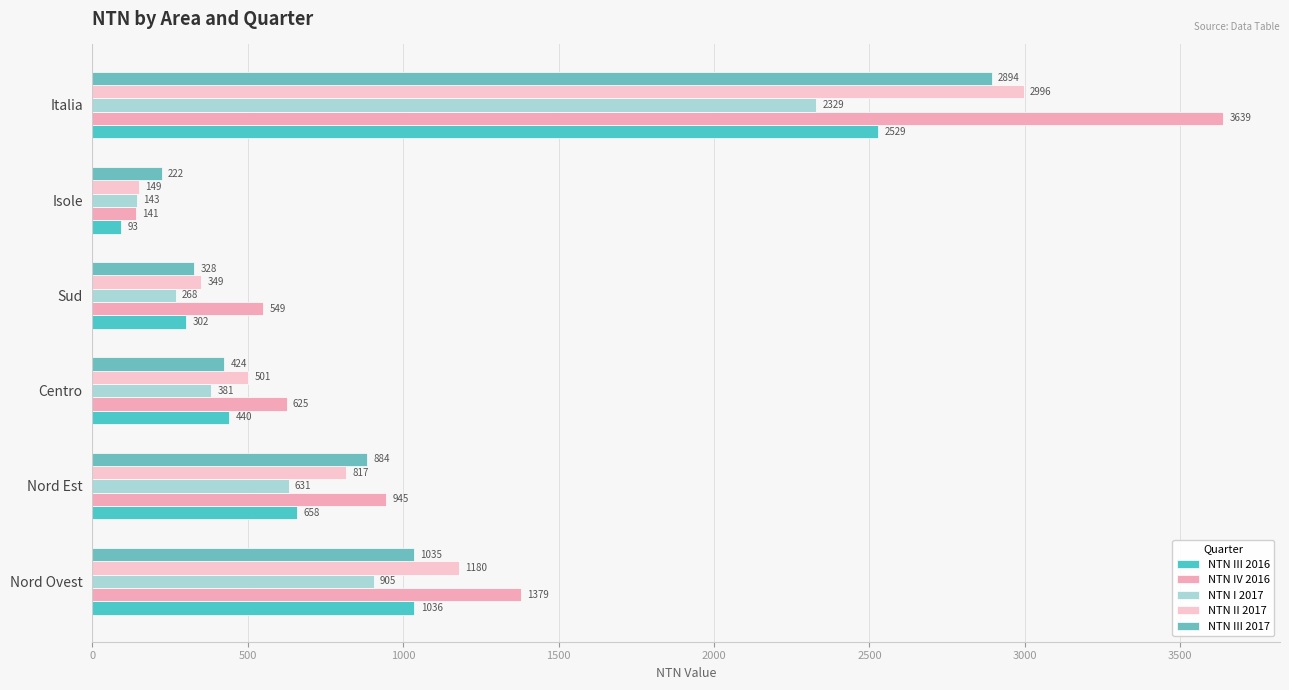

How many data points in NTN IV 2016 are above 944?

3